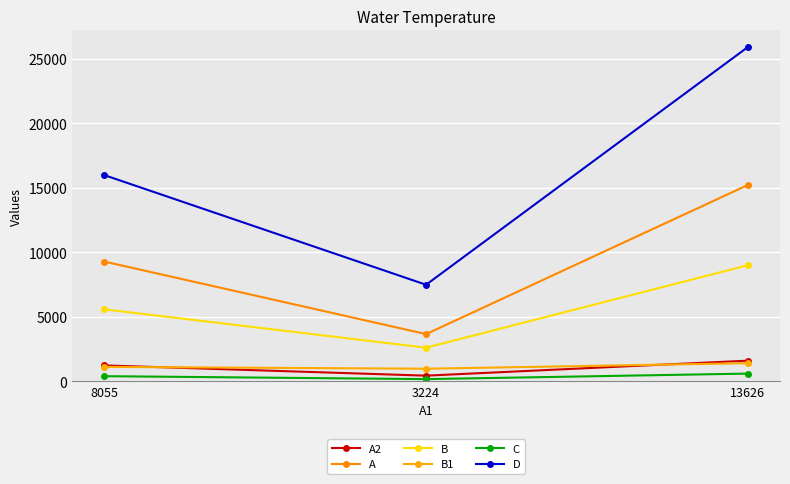

What is the total value across all series at 13626?

53701